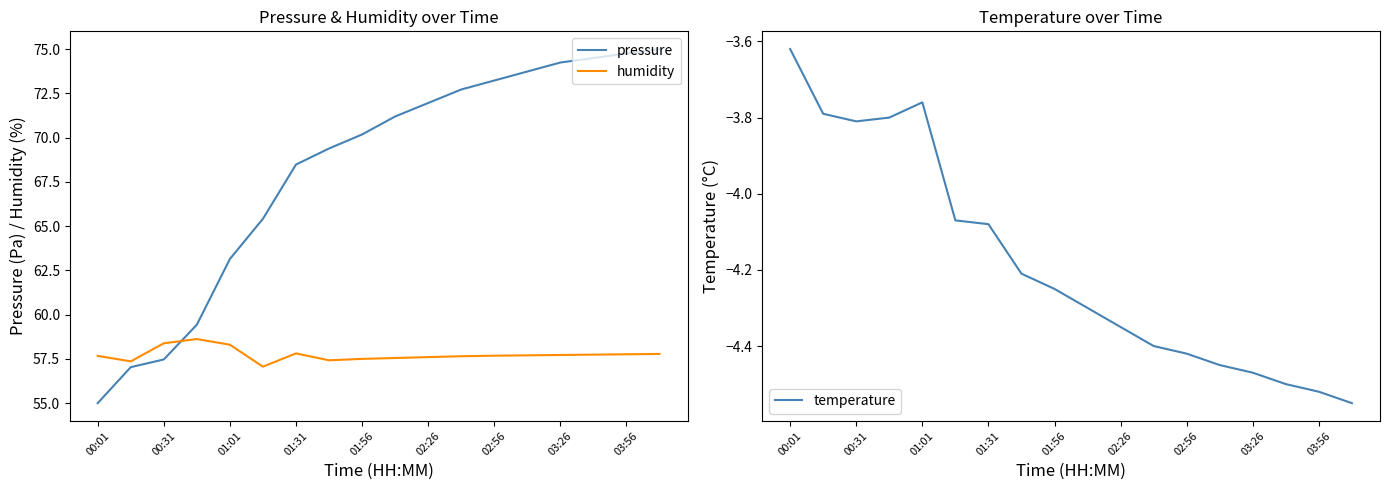

The value of temperature at 13 is -2.6. True or false?

False